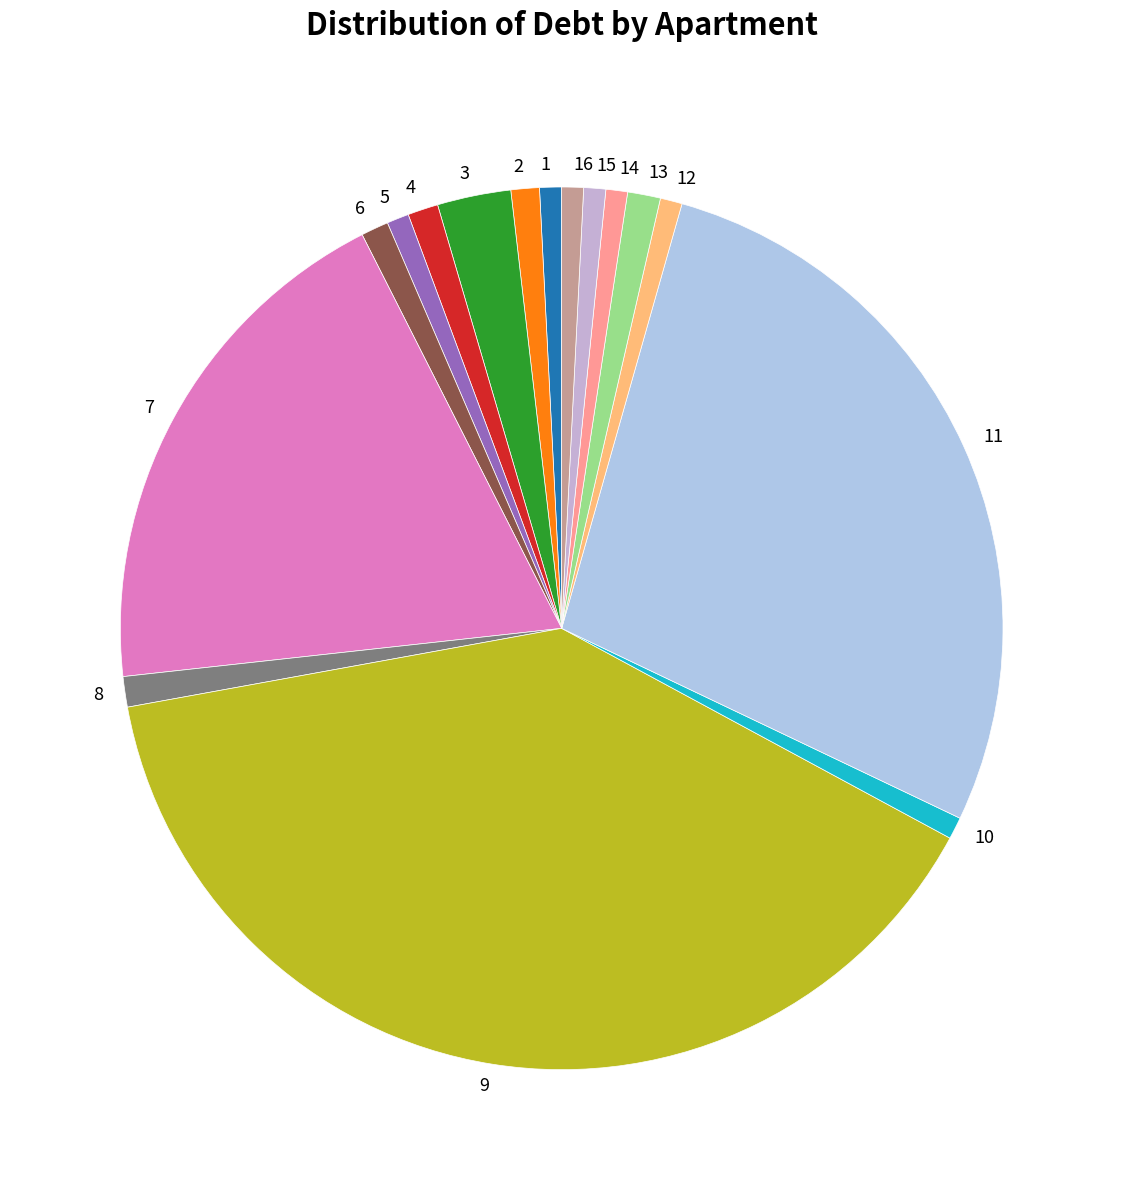

Count the number of slices in the pie.

16